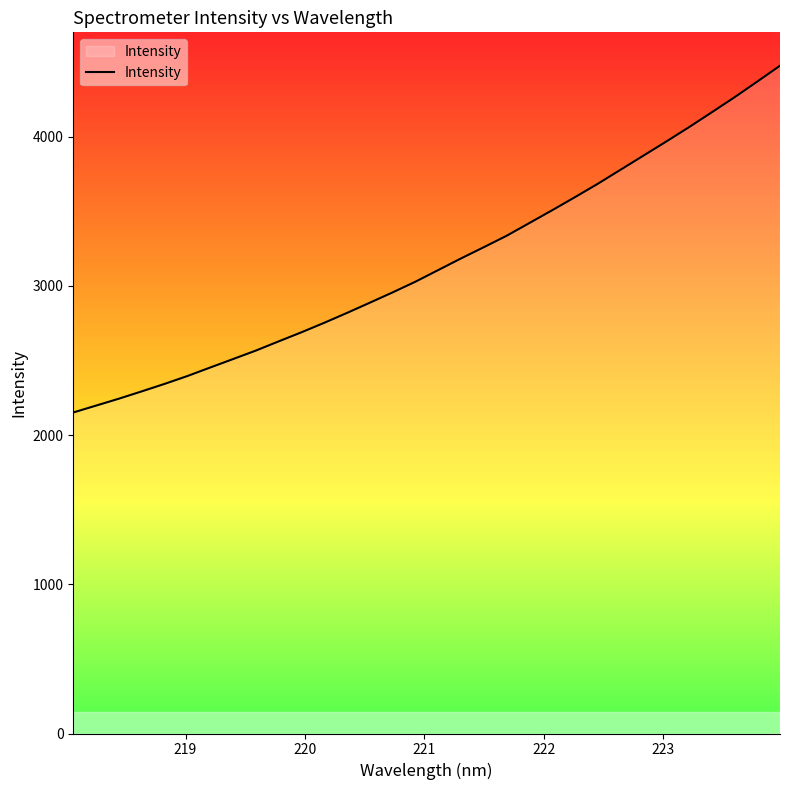

What is the difference between the maximum and minimum values?

2324.4